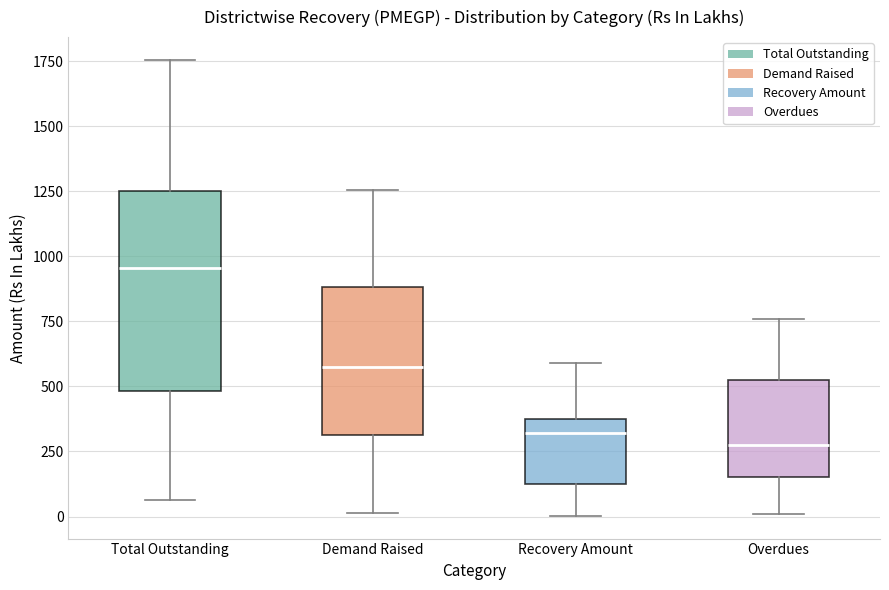

Which box is the tallest, from its lower edge to its upper edge?

Total Outstanding